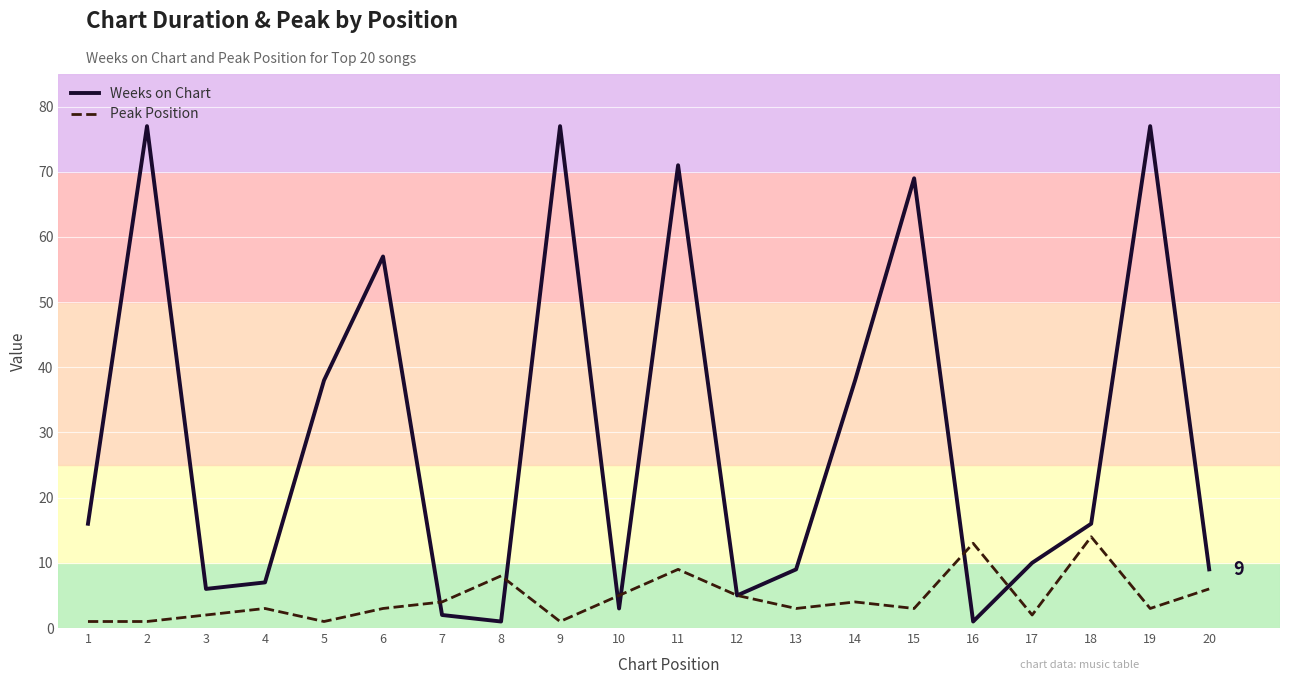

True or false: Peak Position and Weeks on Chart cross at least once.

True